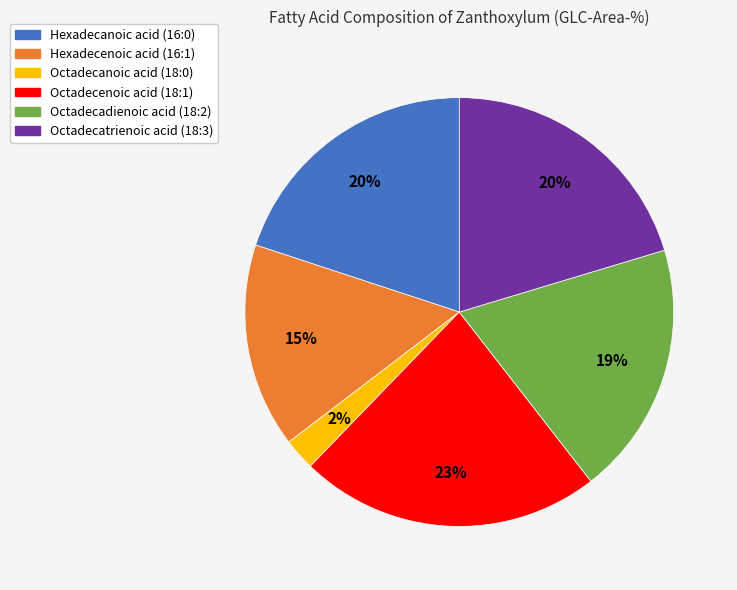

Between Octadecadienoic acid (18:2) and Octadecanoic acid (18:0), which is larger?

Octadecadienoic acid (18:2)